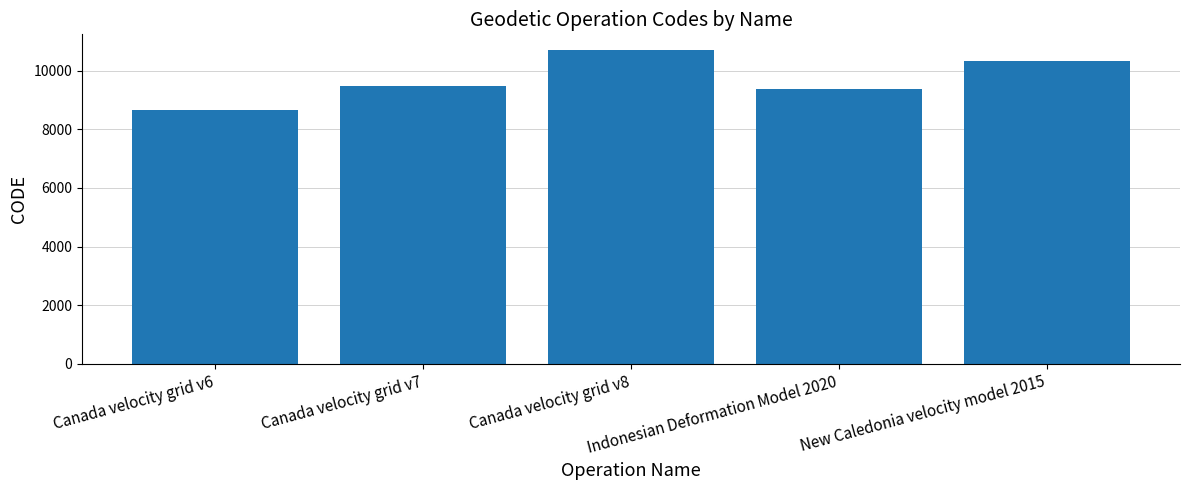

What is the difference between the maximum and minimum values?

2031